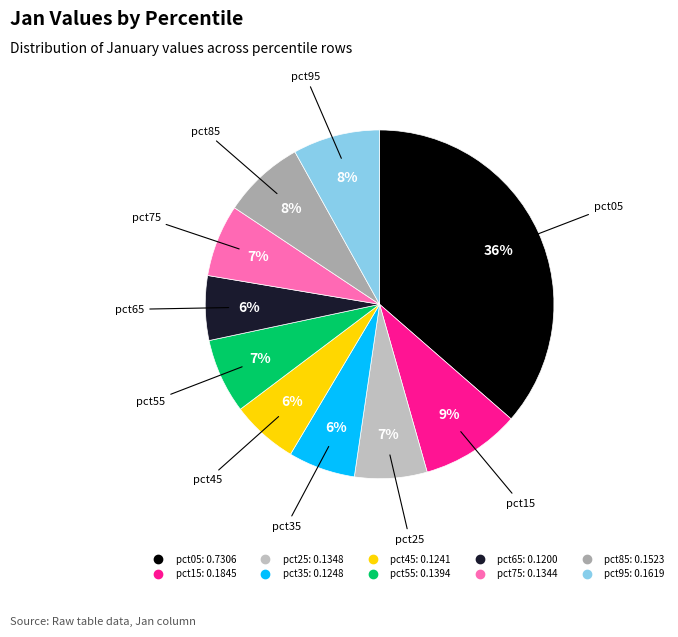

Count the number of slices in the pie.

10